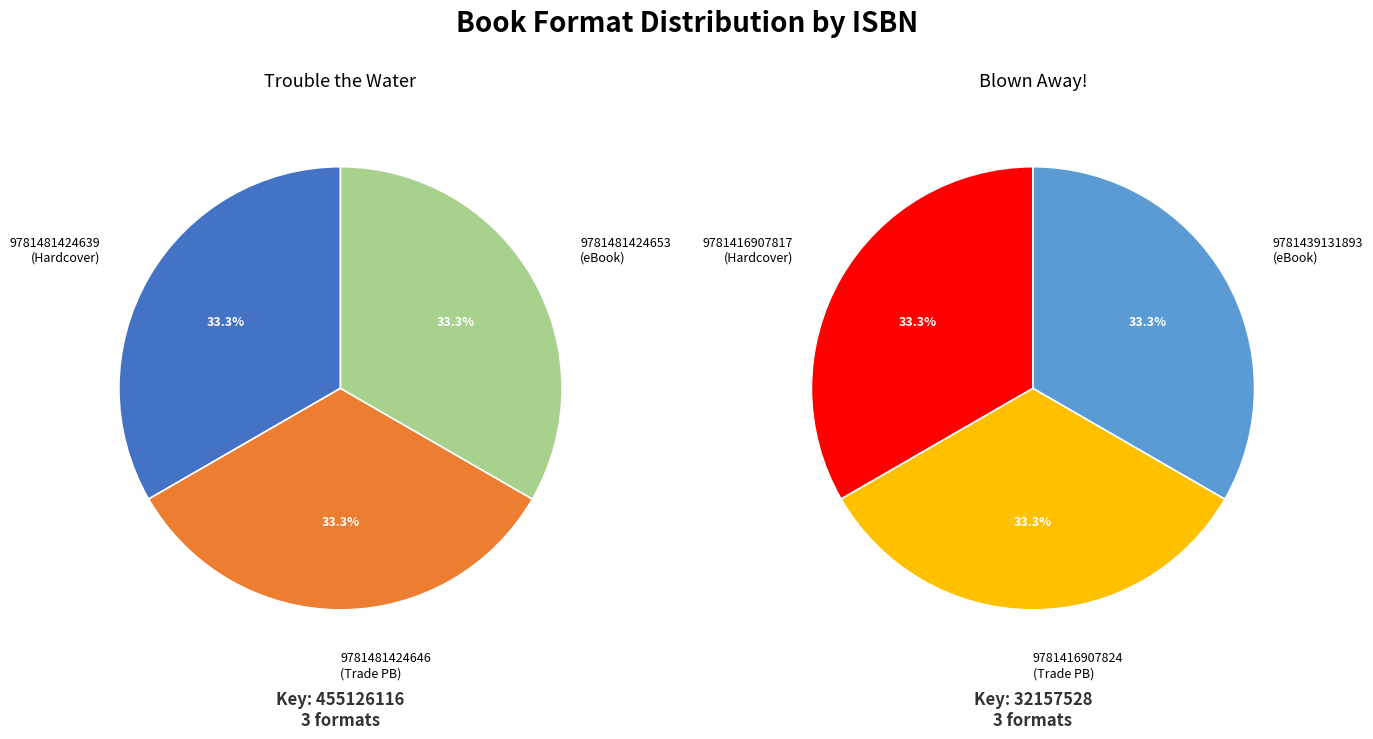

Combined, do 9781481424639 and 9781439131893 account for over 50%?

No